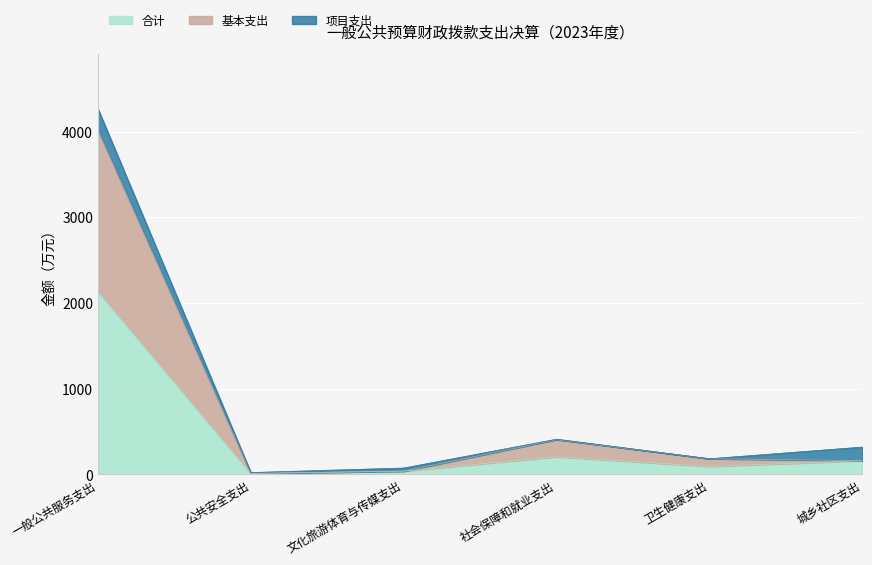

The value of 基本支出 at 一般公共服务支出 is 6120.8. True or false?

False